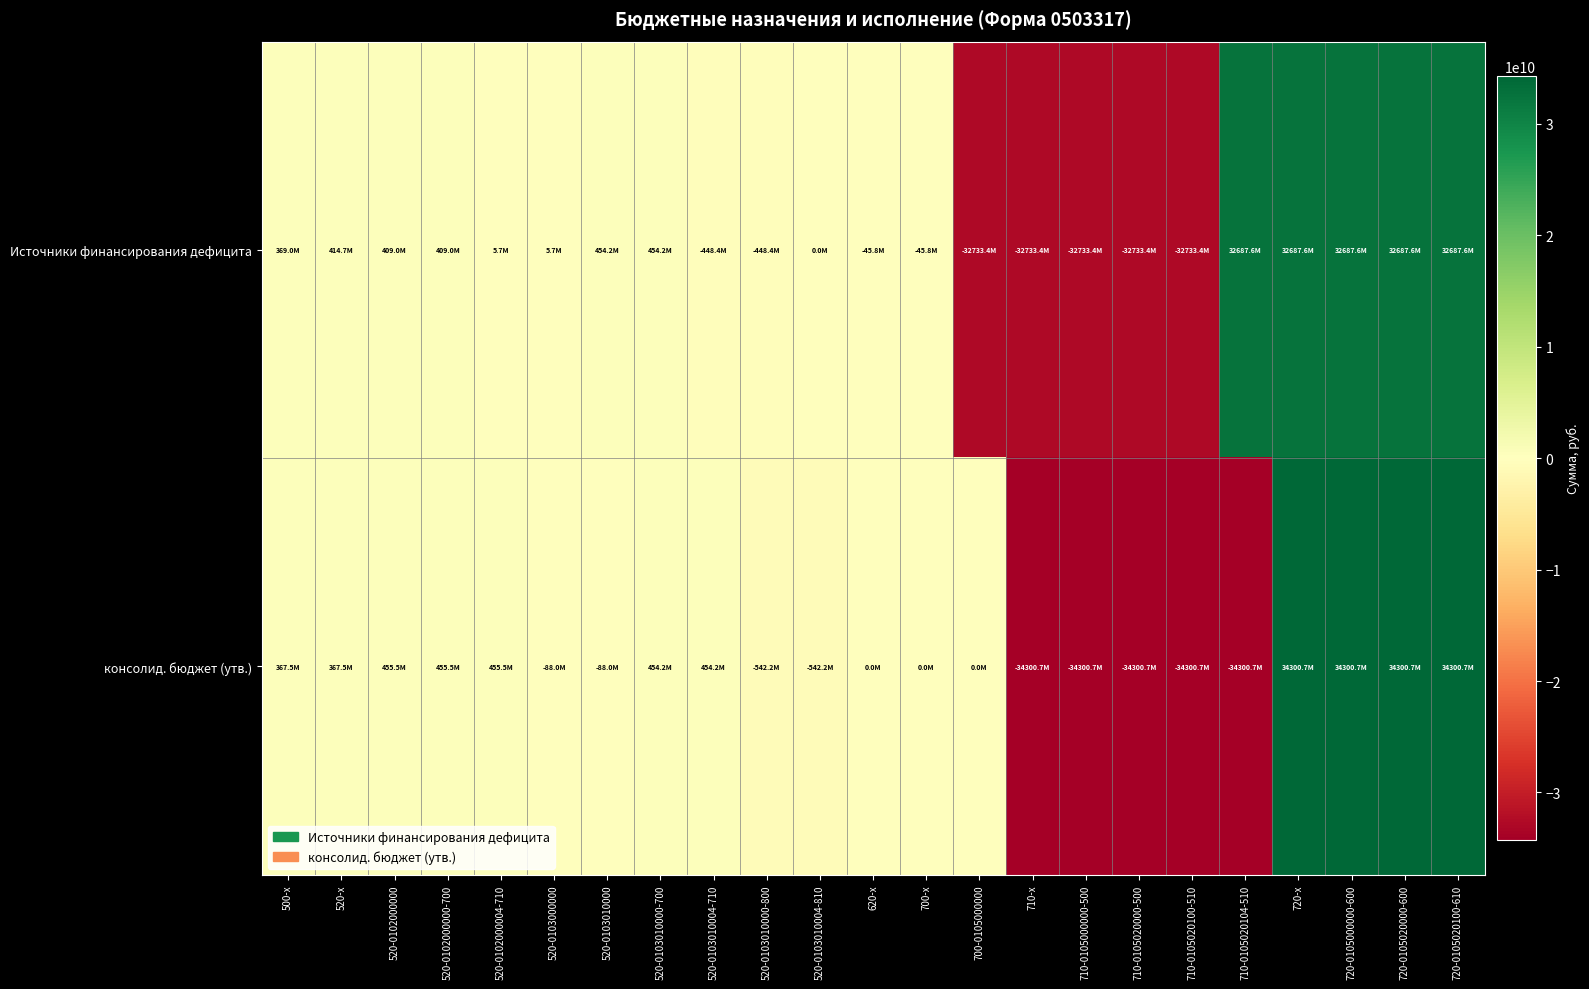

Which series has the largest range (max minus min)?

консолид. бюджет (утв.)